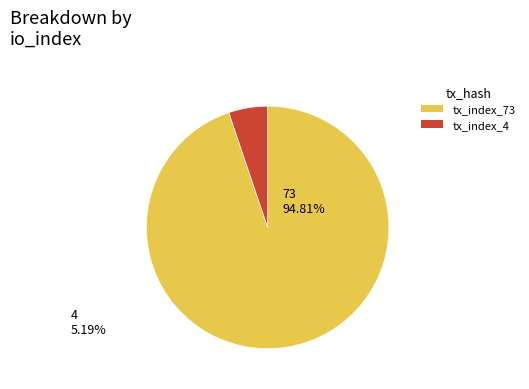

Does tx_index_4 represent more than half of the total?

No